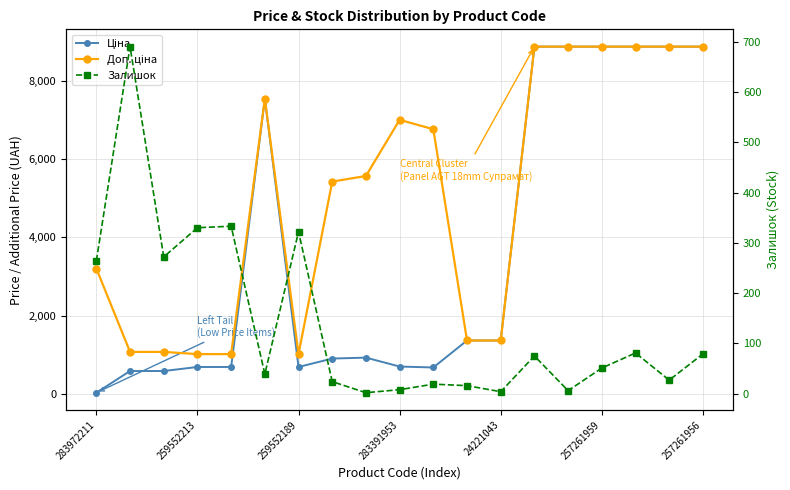

Which has a higher value, 8 or 16?

16